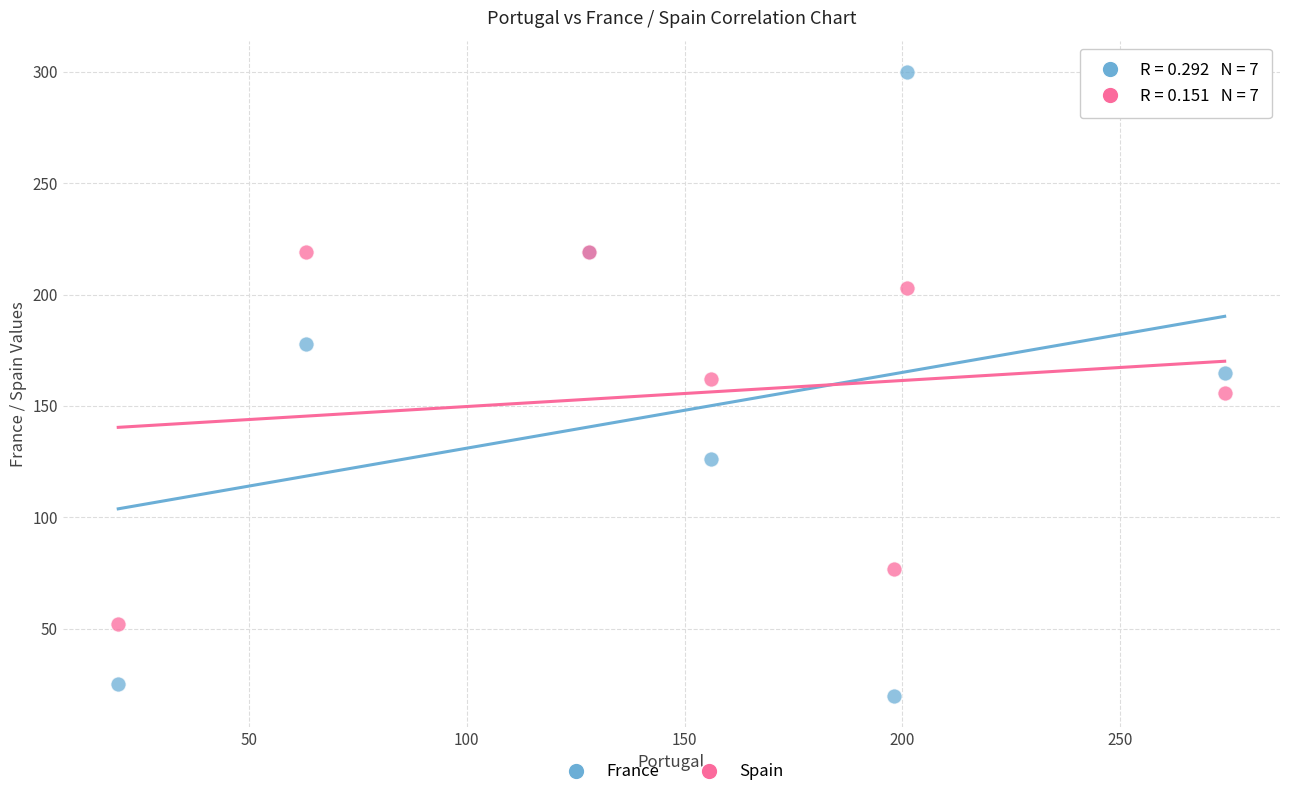

In the Spain series, what Y value is closest to 135?

156